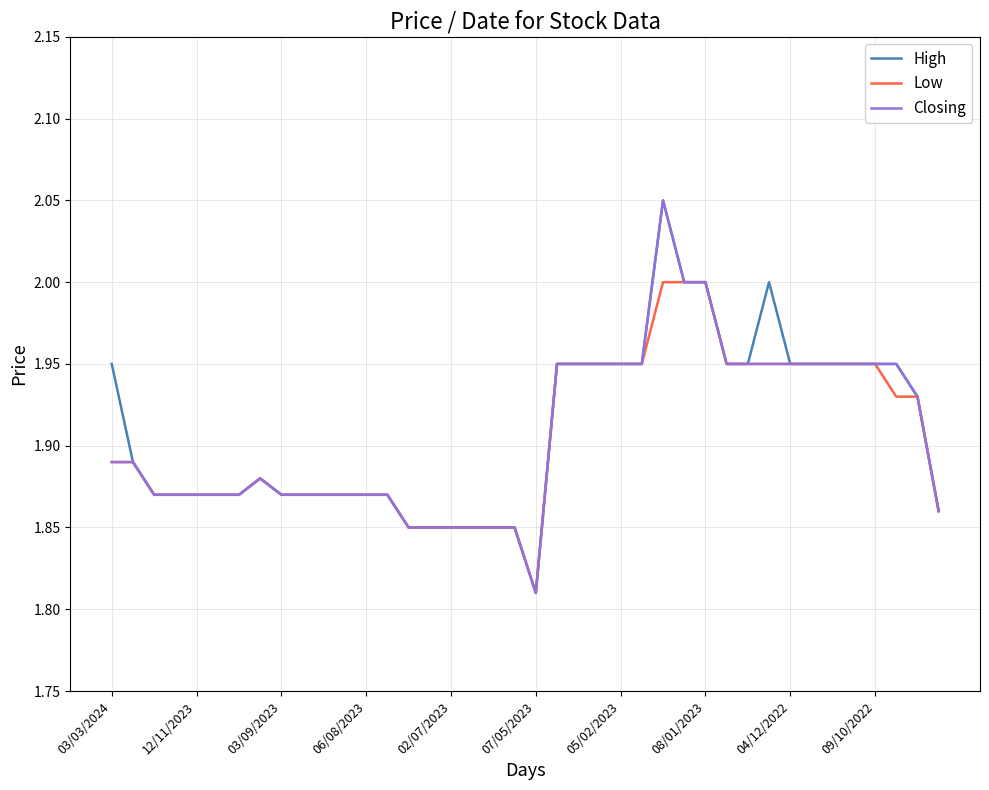

How many interior local peaks does the Closing series have?

2